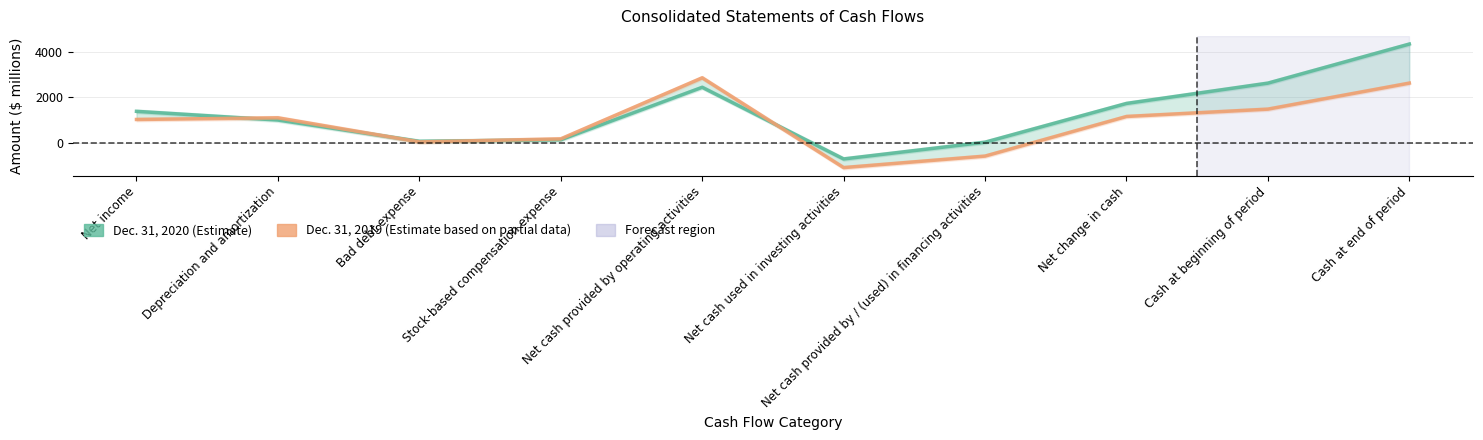

How many interior local valleys does the Dec. 31, 2019 series have?

2